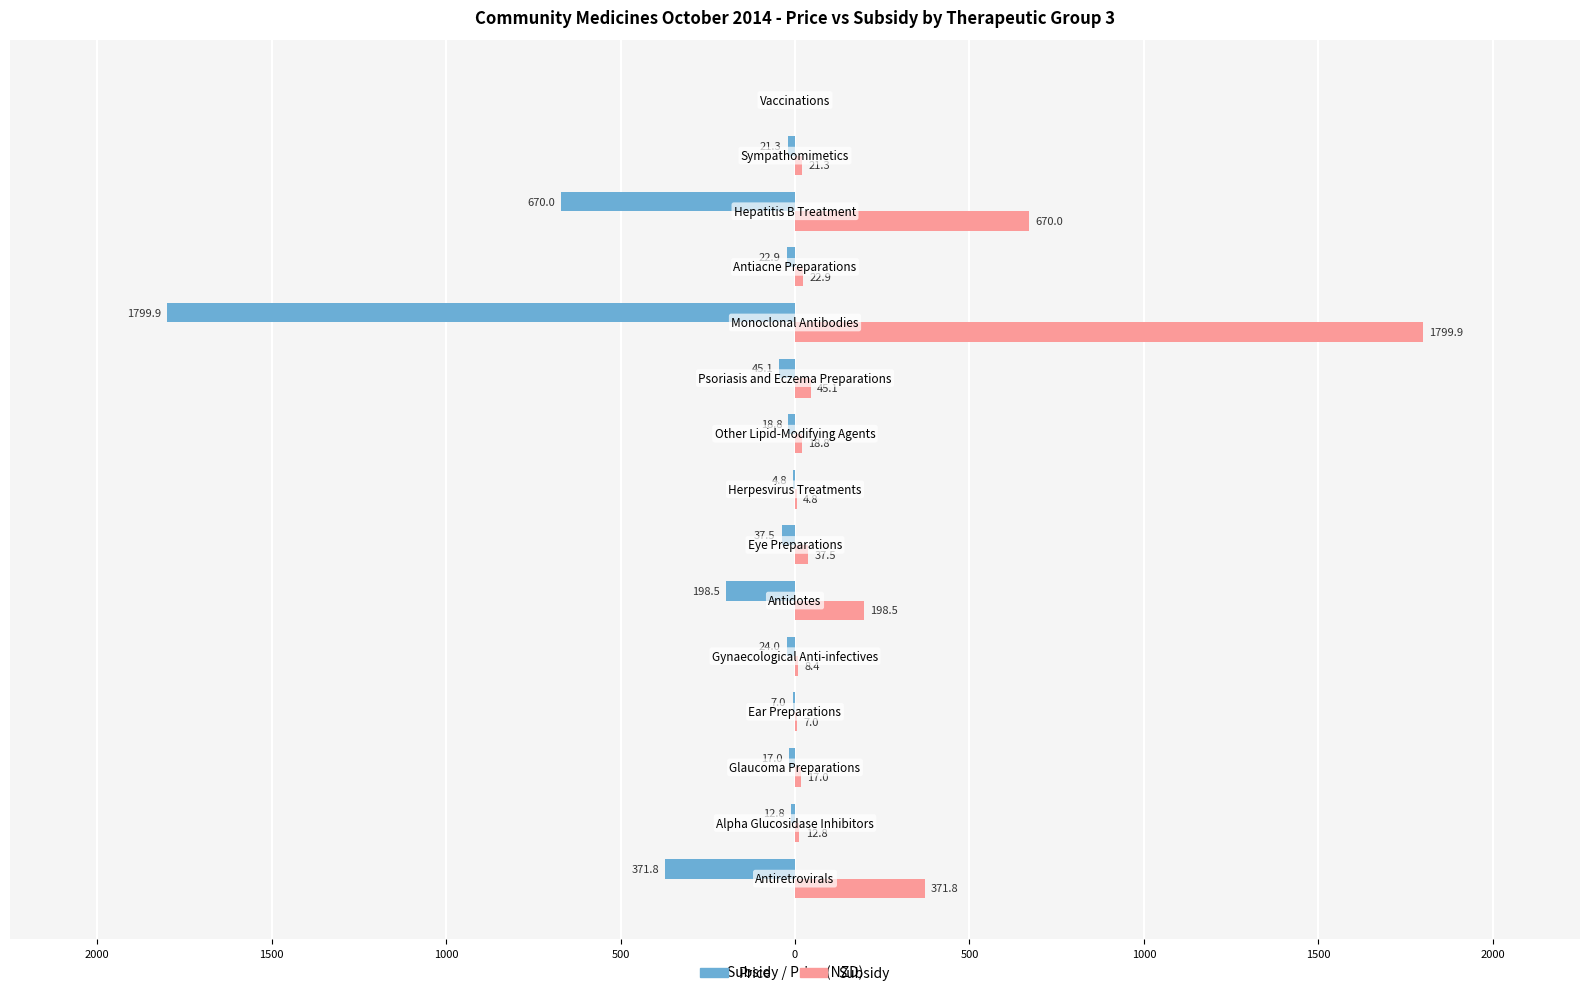

What are all the series names shown in the legend?

Price, Subsidy